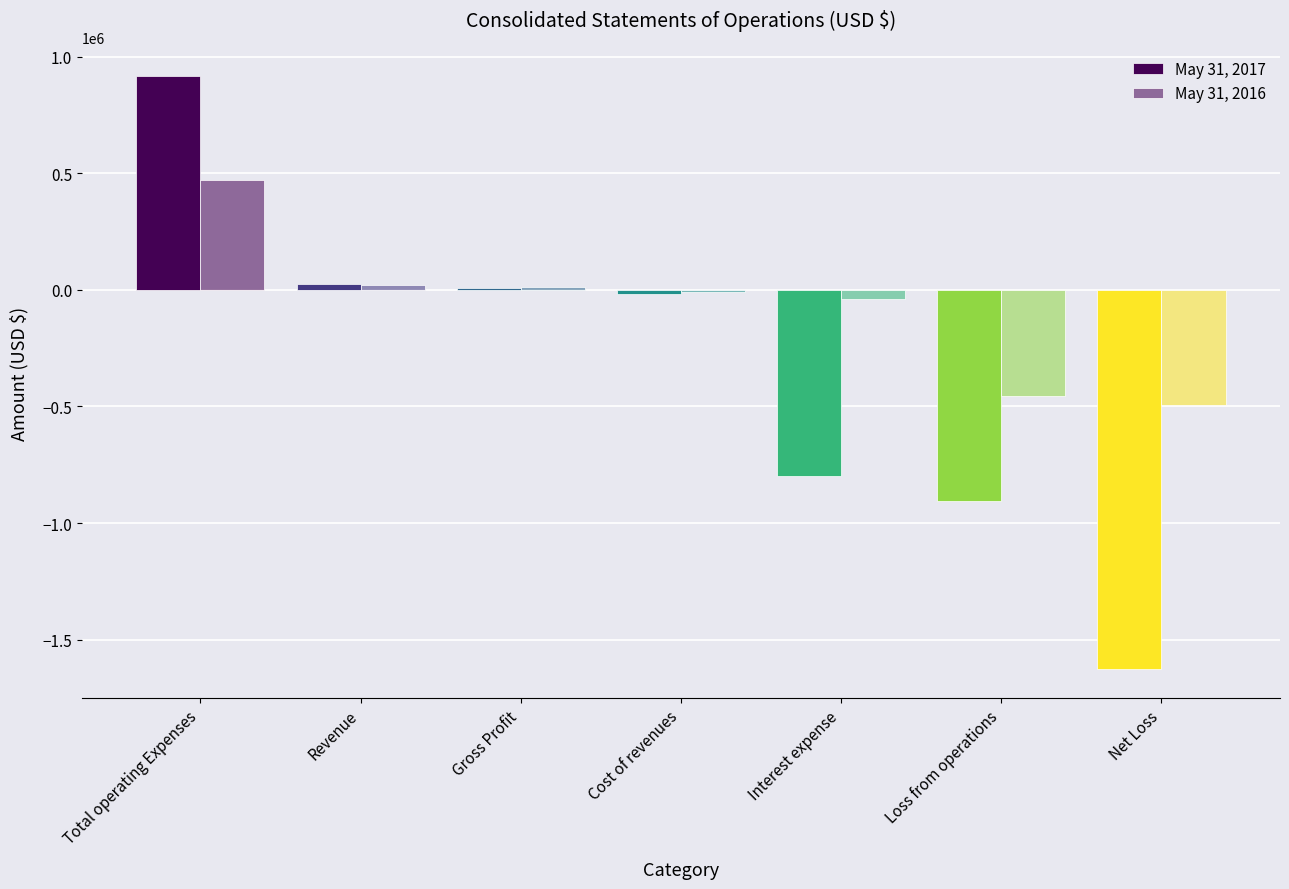

List the series in order of their peak value, highest first.

May 31, 2017, May 31, 2016